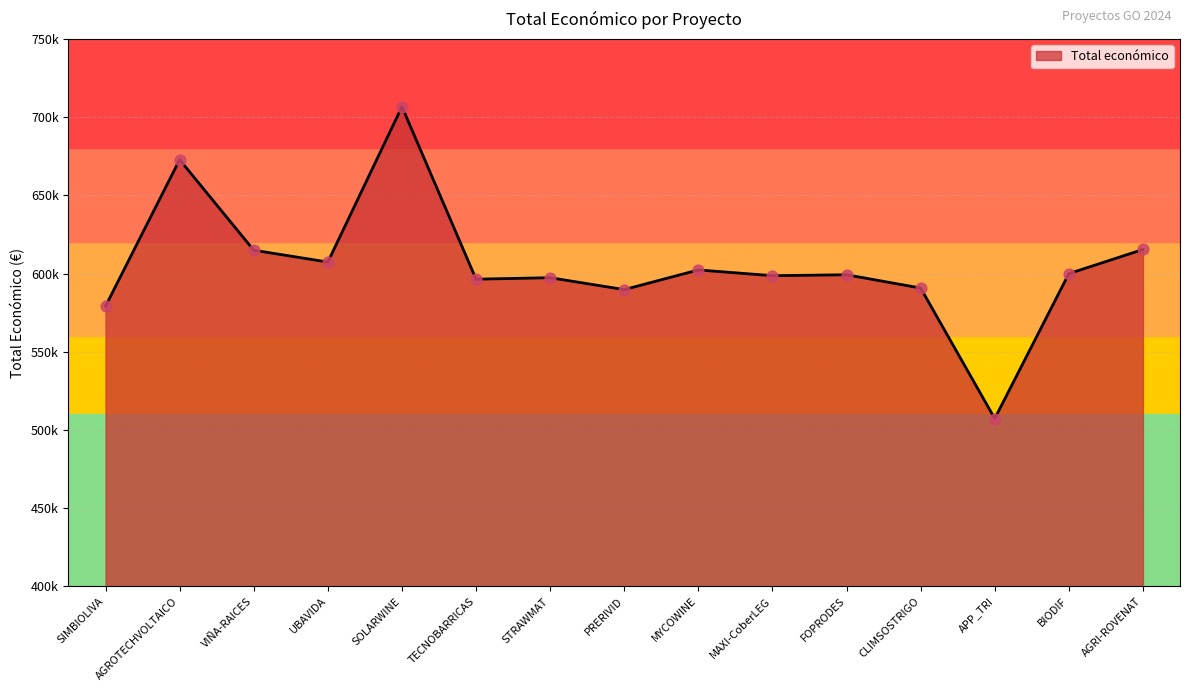

Between BIODIF and SOLARWINE, which is larger?

SOLARWINE